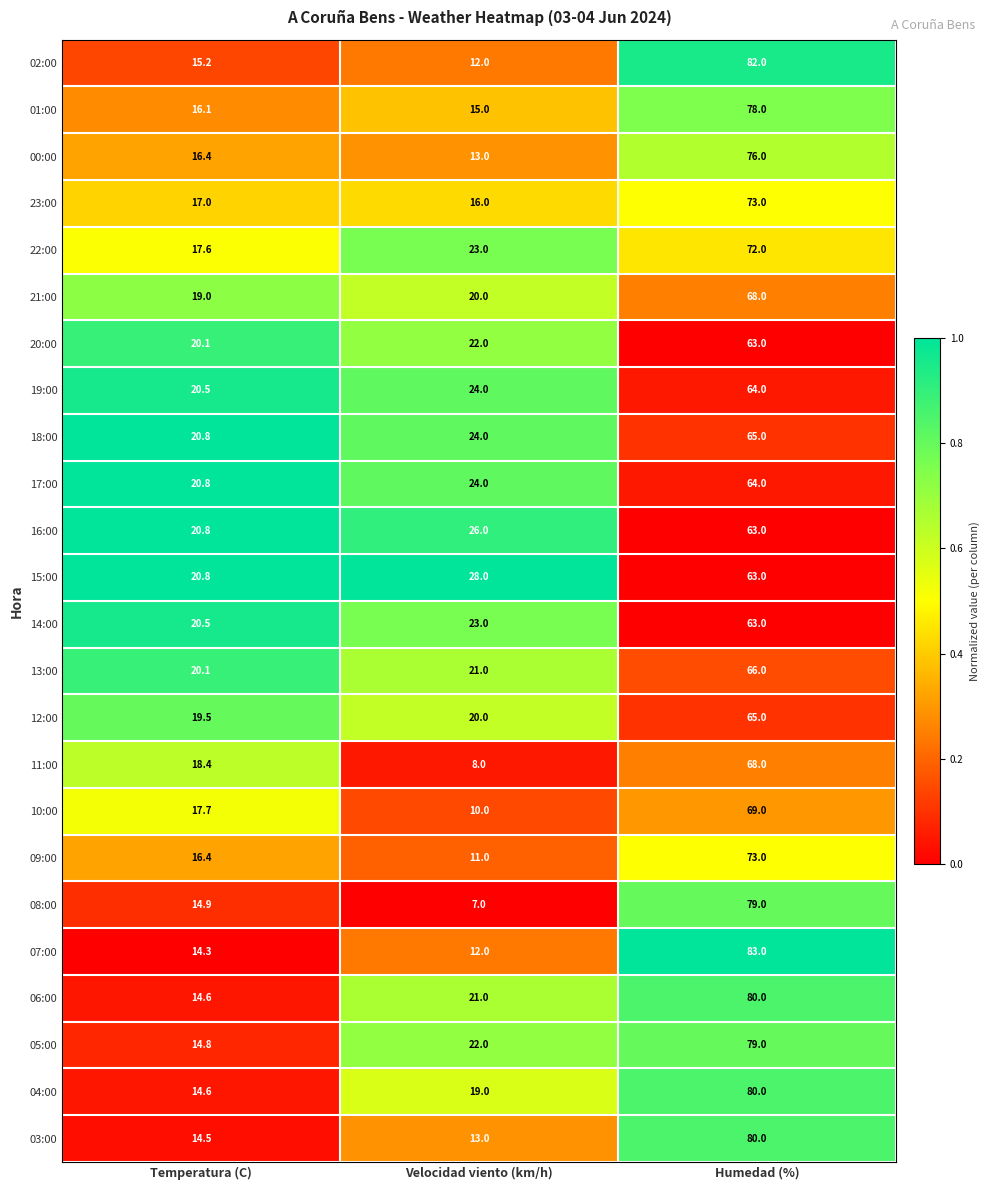

At which category does the chart reach its minimum across all series?

Velocidad viento (km/h)